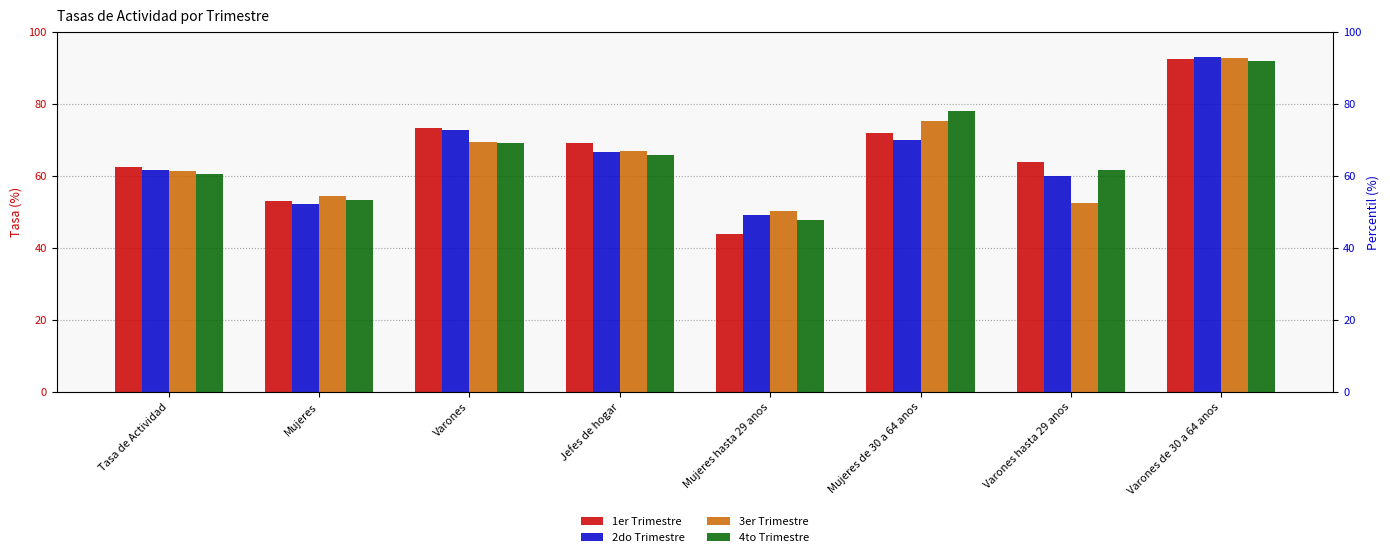

How many bars are there in each group?

4